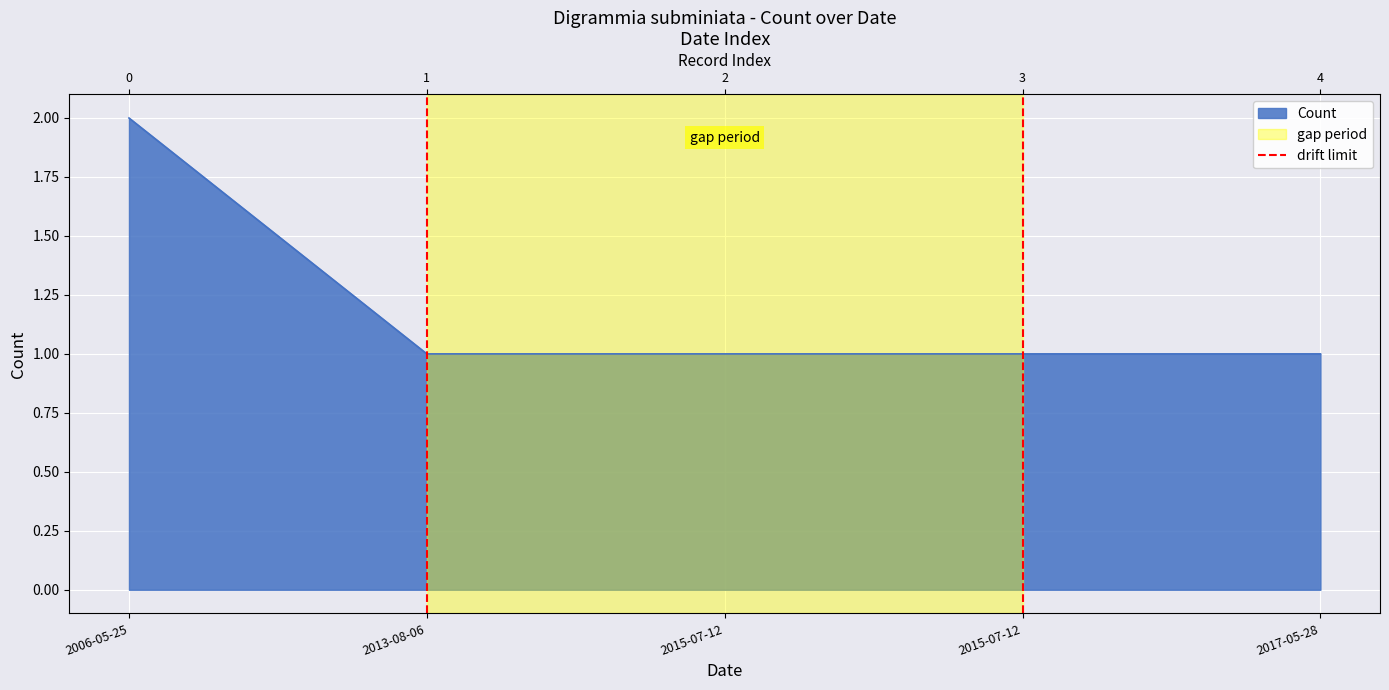

How many lines are shown in the chart?

1